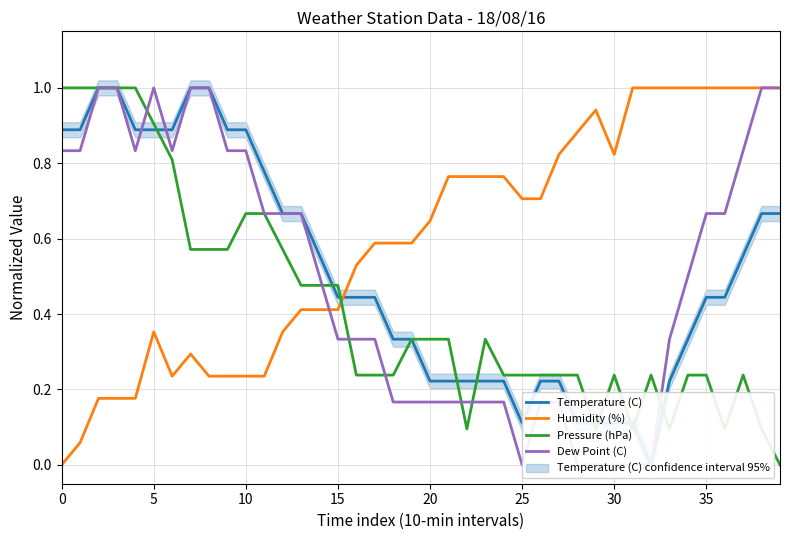

Reading right to left, extract all data points from this chart.

Temperature (C): 0.7	0.7	0.6	0.4	0.4	0.3	0.2	0.0	0.1	0.1	0.1	0.1	0.2	0.2	0.1	0.2	0.2	0.2	0.2	0.2	0.3	0.3	0.4	0.4	0.4	0.6	0.7	0.7	0.8	0.9	0.9	1.0	1.0	0.9	0.9	0.9	1.0	1.0	0.9	0.9
Humidity (%): 1.0	1.0	1.0	1.0	1.0	1.0	1.0	1.0	1.0	0.8	0.9	0.9	0.8	0.7	0.7	0.8	0.8	0.8	0.8	0.6	0.6	0.6	0.6	0.5	0.4	0.4	0.4	0.4	0.2	0.2	0.2	0.2	0.3	0.2	0.4	0.2	0.2	0.2	0.1	0.0
Pressure (hPa): 0.0	0.1	0.2	0.1	0.2	0.2	0.1	0.2	0.1	0.2	0.1	0.2	0.2	0.2	0.2	0.2	0.3	0.1	0.3	0.3	0.3	0.2	0.2	0.2	0.5	0.5	0.5	0.6	0.7	0.7	0.6	0.6	0.6	0.8	0.9	1.0	1.0	1.0	1.0	1.0
Dew Point (C): 1.0	1.0	0.8	0.7	0.7	0.5	0.3	0.0	0.0	0.0	0.0	0.0	0.2	0.2	0.0	0.2	0.2	0.2	0.2	0.2	0.2	0.2	0.3	0.3	0.3	0.5	0.7	0.7	0.7	0.8	0.8	1.0	1.0	0.8	1.0	0.8	1.0	1.0	0.8	0.8